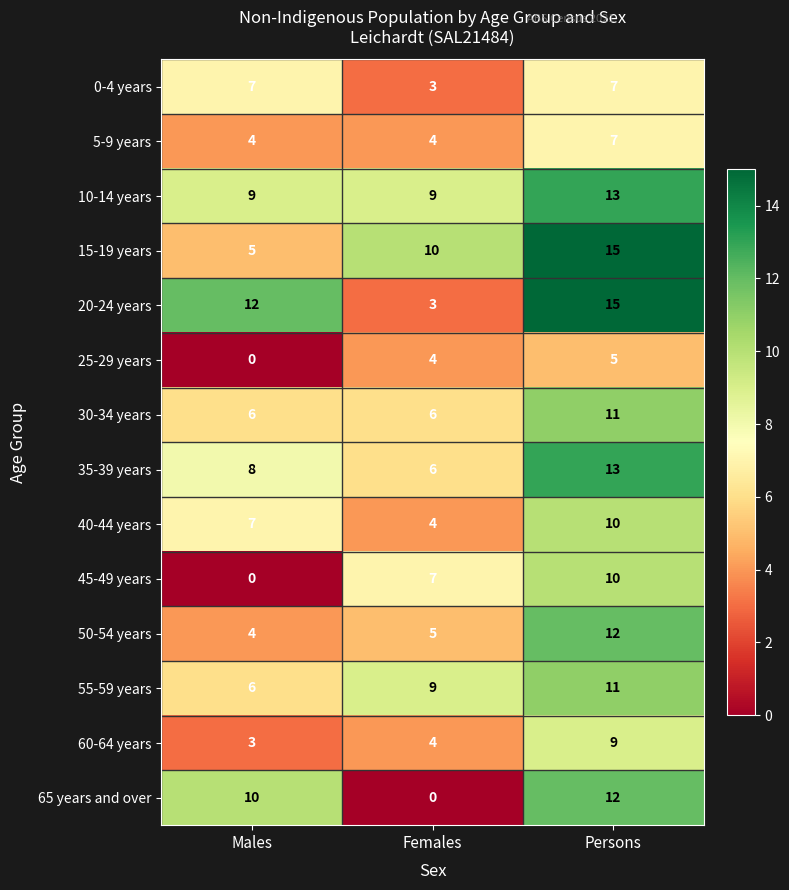

What value does the 0-4 years series have at Persons?

7